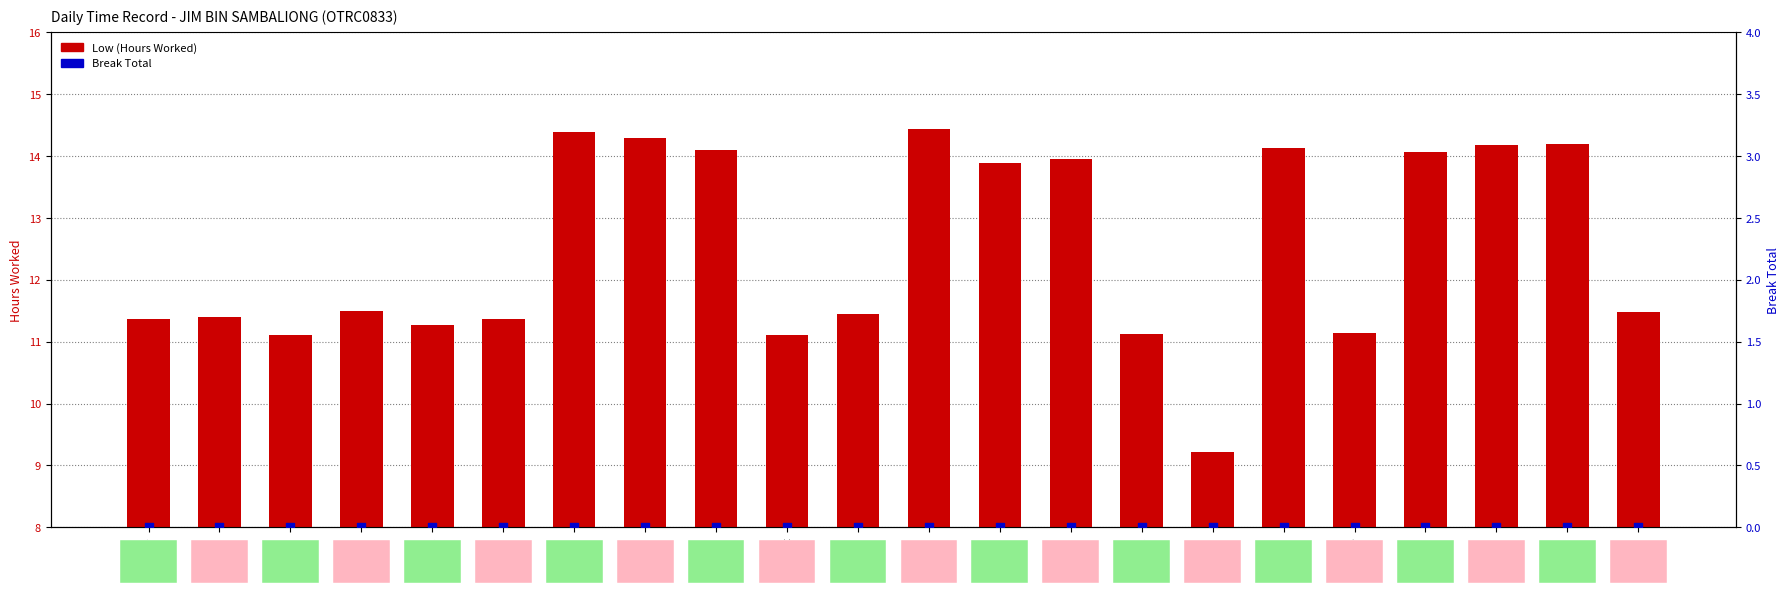

What are all the series names shown in the legend?

Low (Hours Worked), Break Total